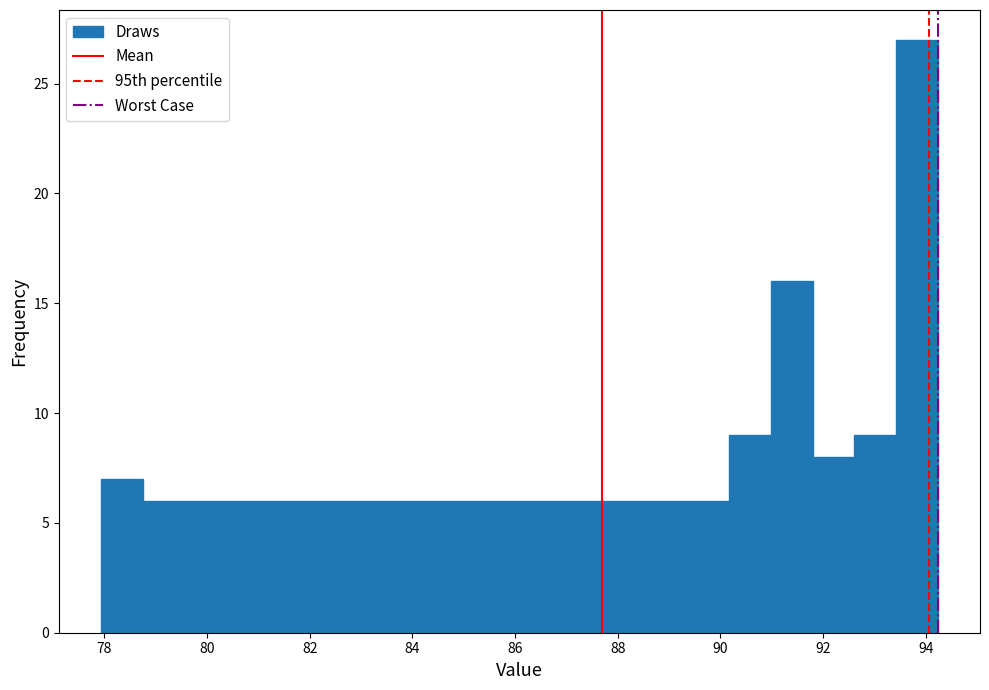

How tall is the bar that spans 84.4 to 85.2 on the x-axis? Neither the bar edges nor the heights are printed on the chart, so give them approximately, as read against the axes.

6